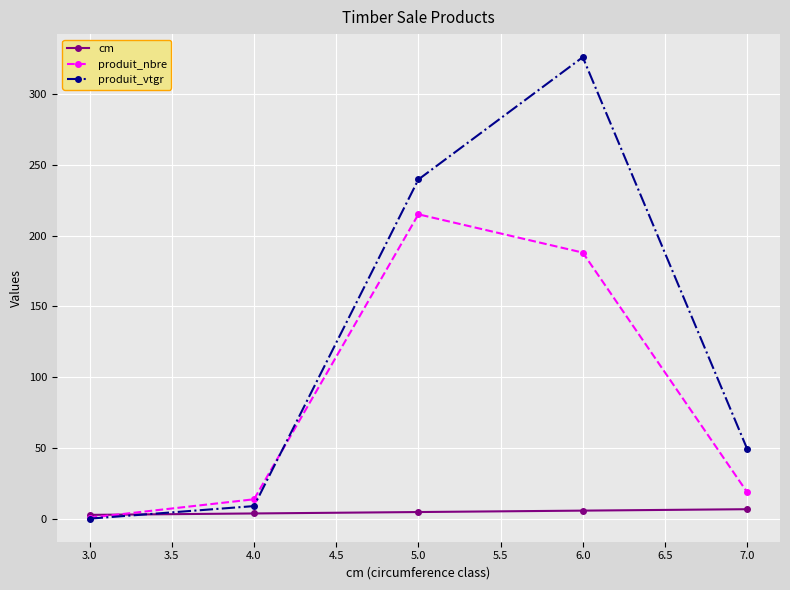

Which series has the largest total across all categories?

produit_vtgr